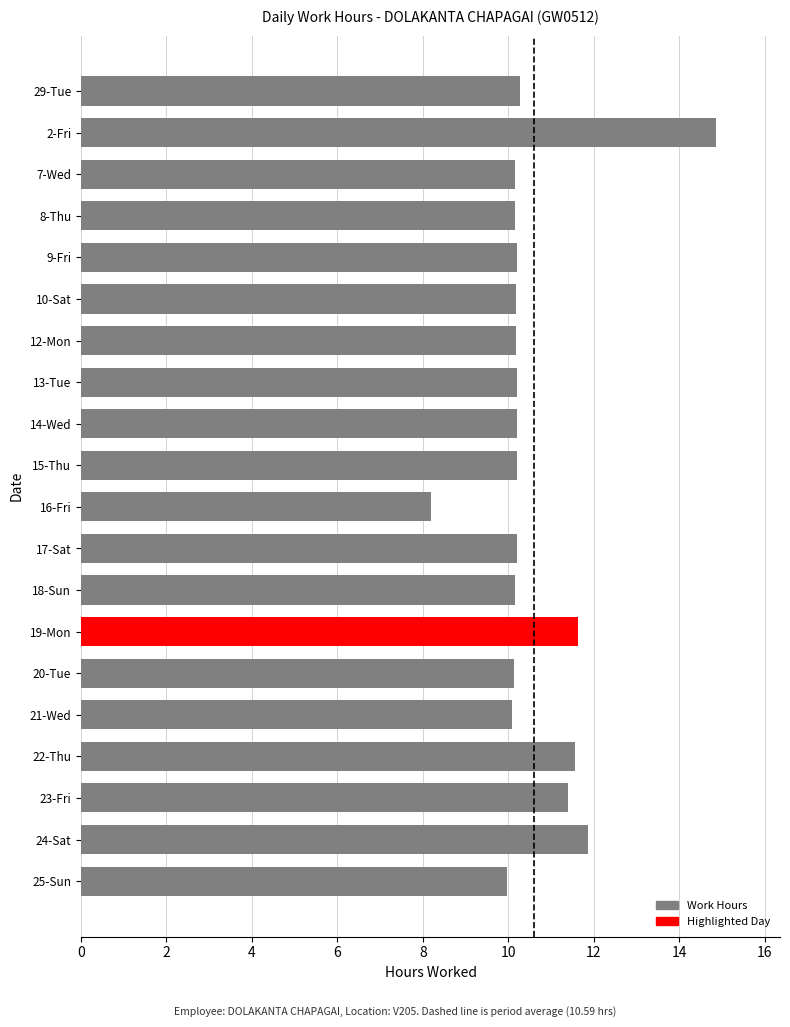

What is the sum of the values at 9-Fri and 8-Thu?

20.4